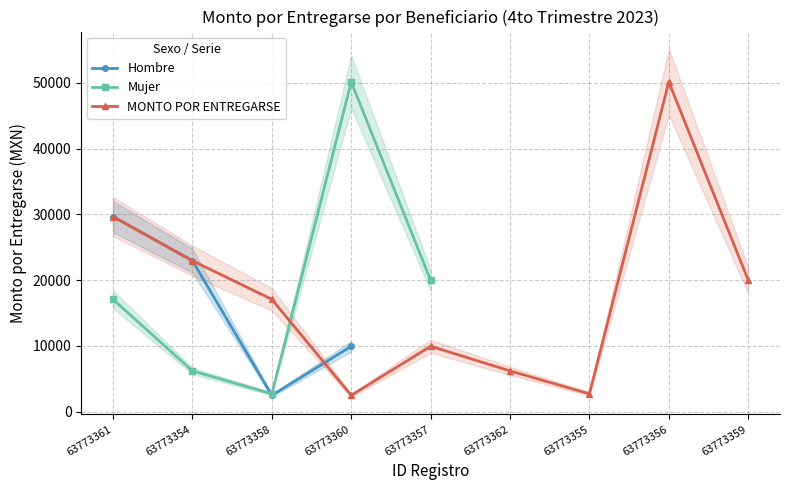

What is the change in value from 63773361 to 63773356?

+20484.2